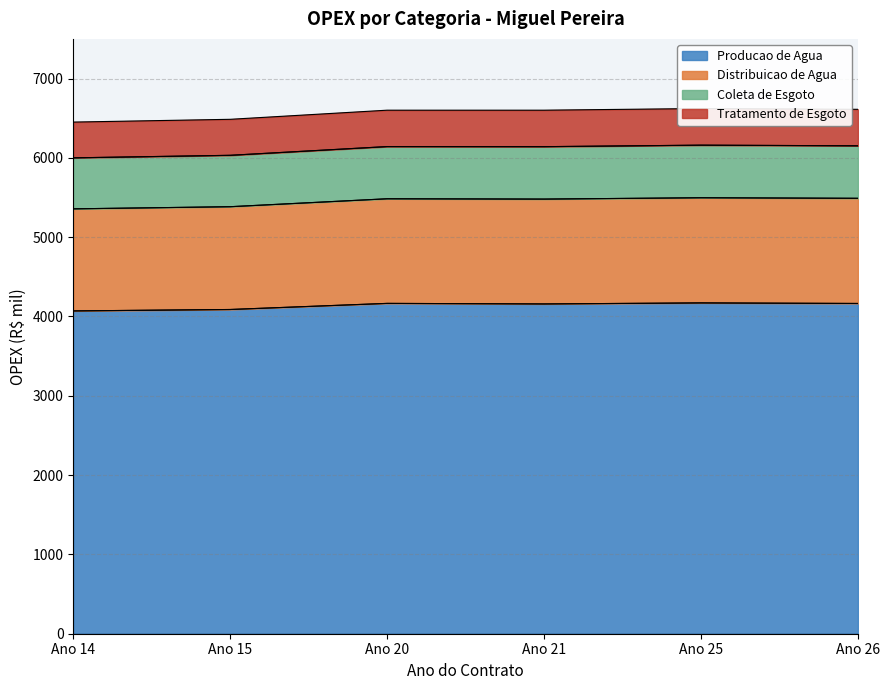

What is the maximum value for Producao de Agua?

4171